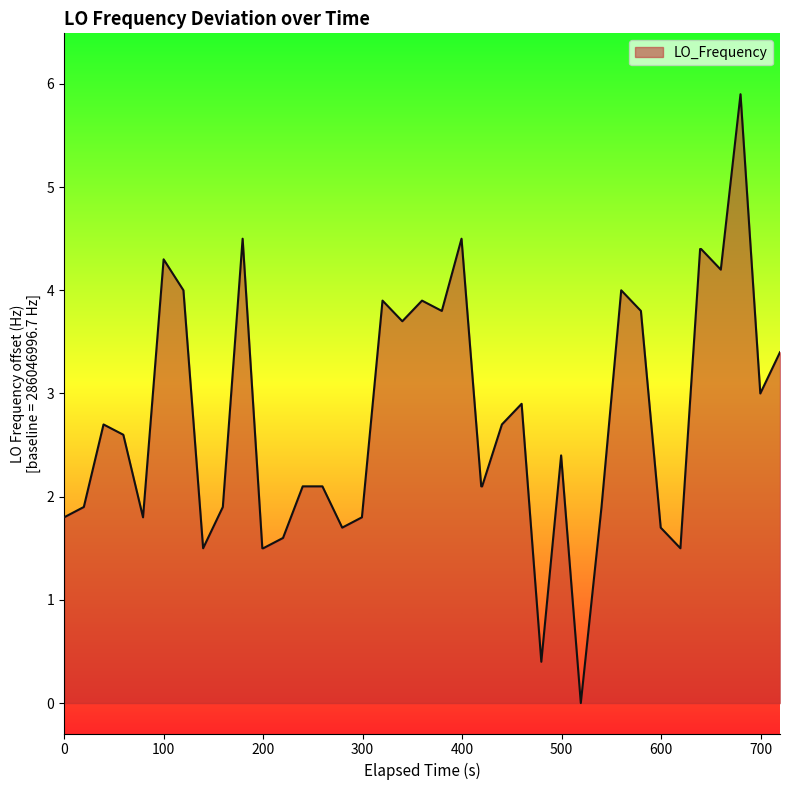

What is the average value?

2.7